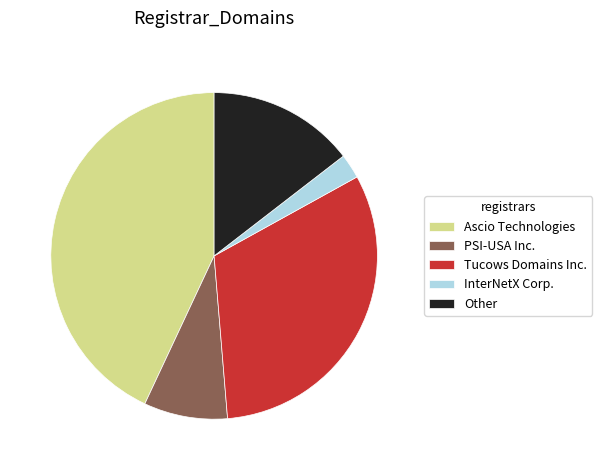

How many slices are in this pie chart?

5